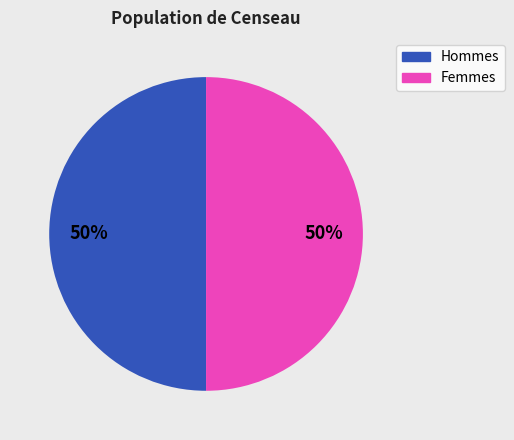

To the nearest percent, what is the average slice percentage?

50%